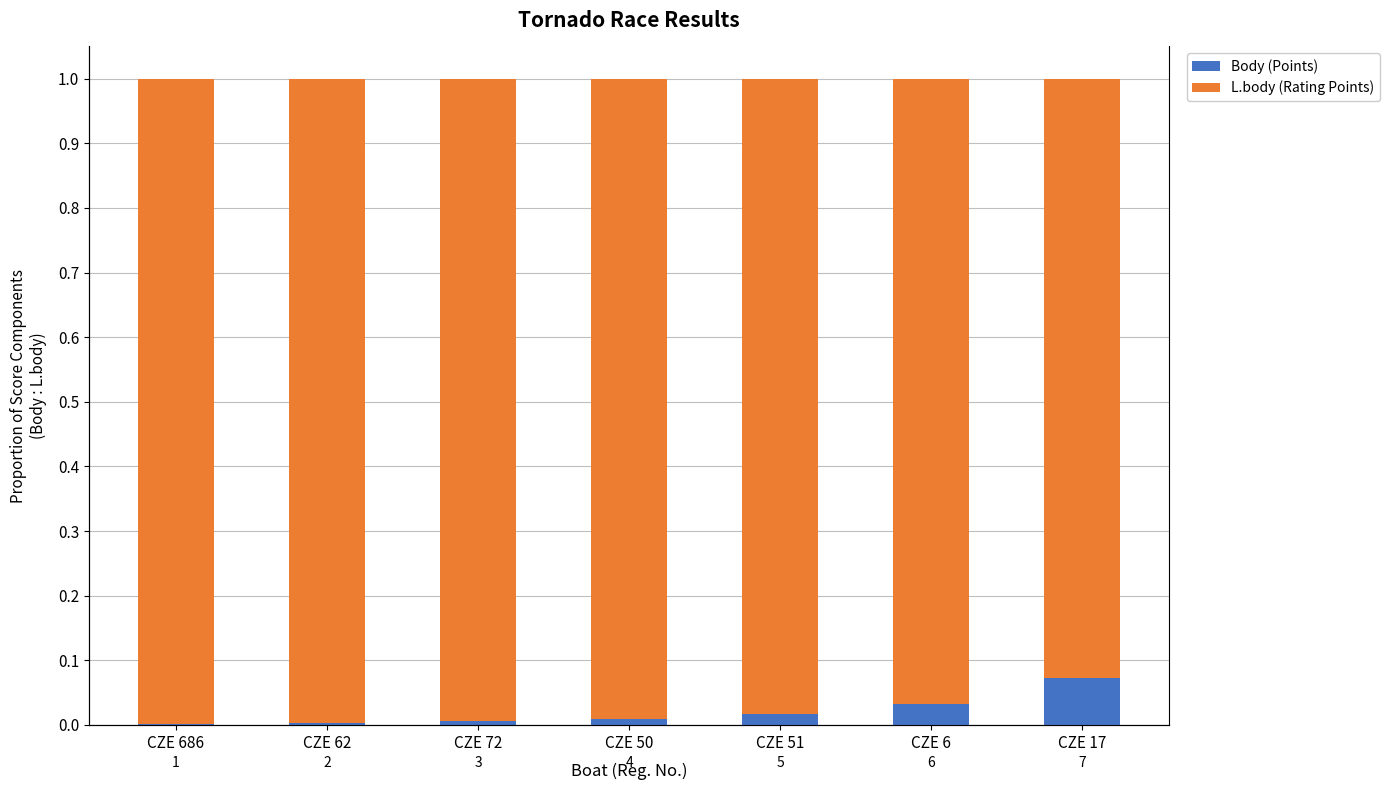

What is the label of the 1st bar from the right?

CZE 17